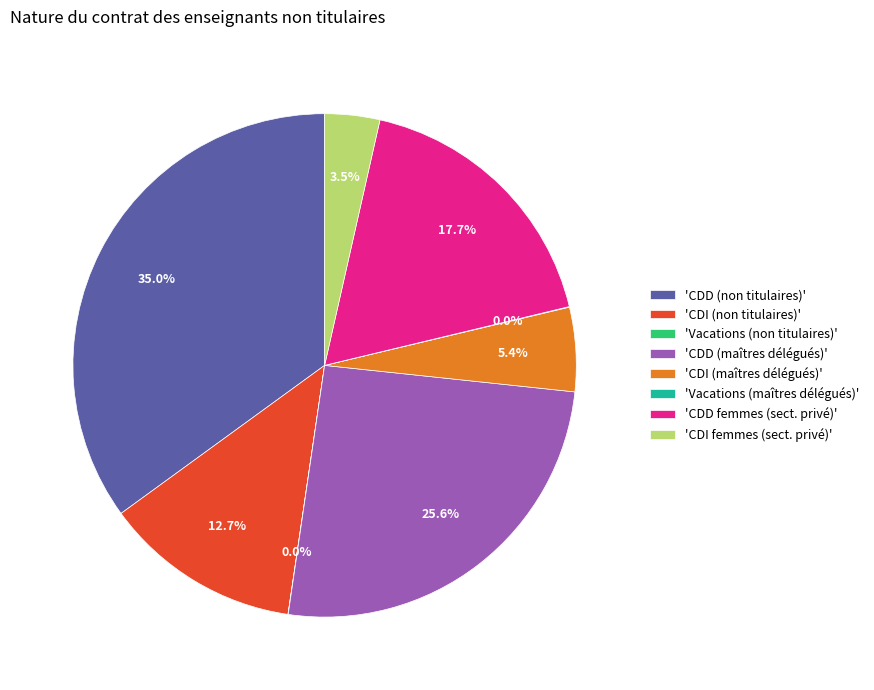

Which slice is the largest?

'CDD (non titulaires)'